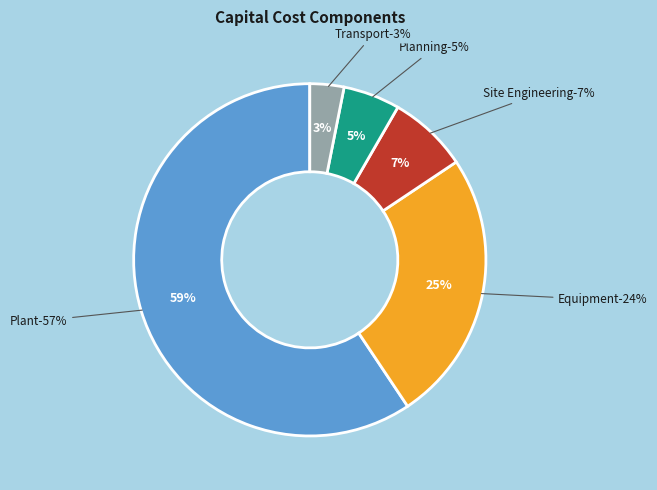

To the nearest percent, what is the average slice percentage?

20%